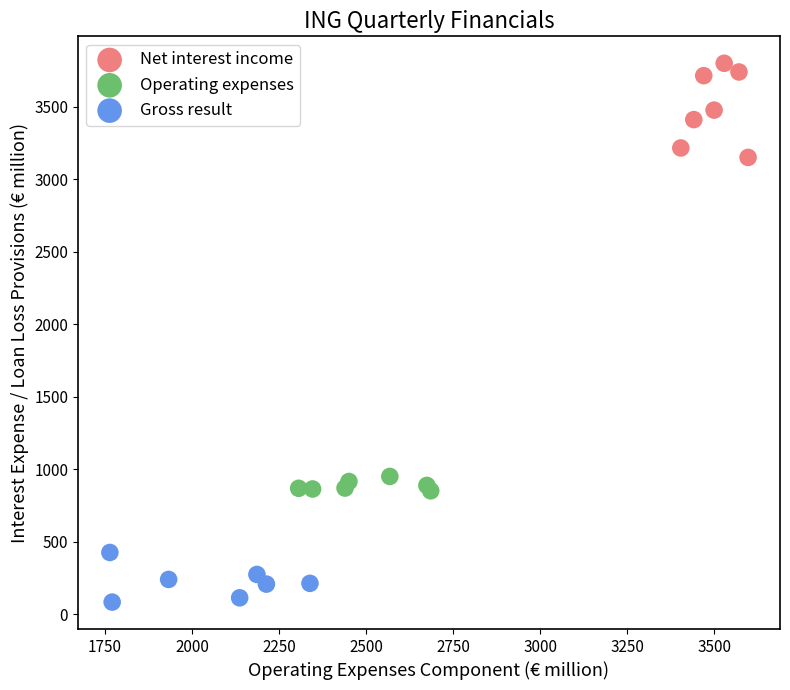

What are all the series names shown in the legend?

Net interest income, Operating expenses, Gross result